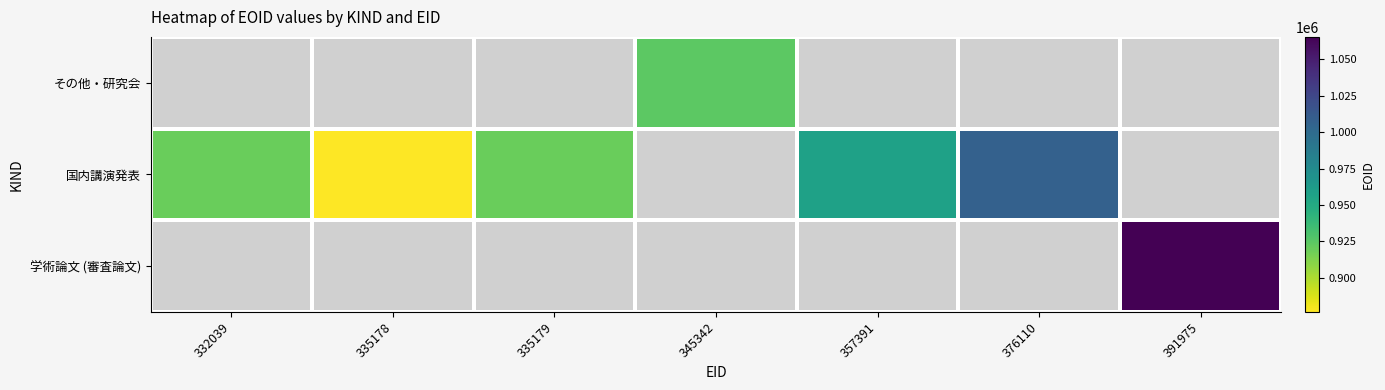

Count the number of categories in the chart.

7